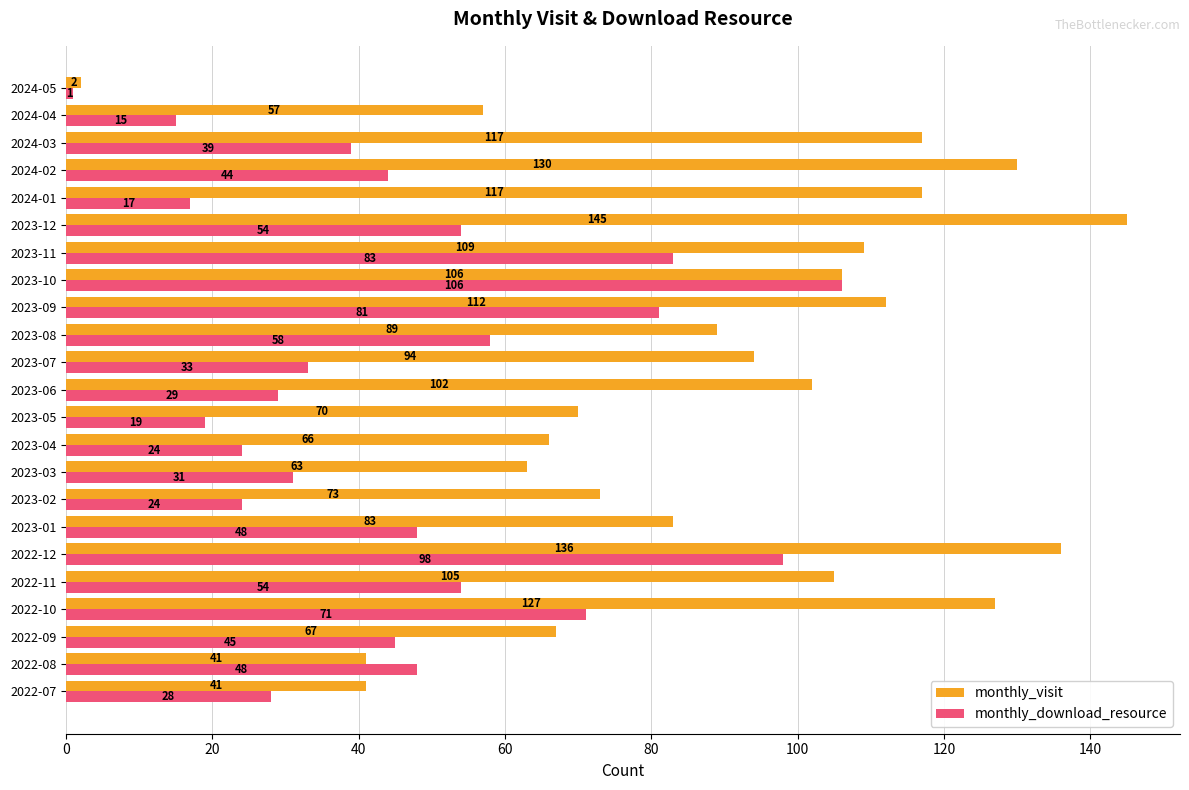

Which series has the largest total across all categories?

monthly_visit